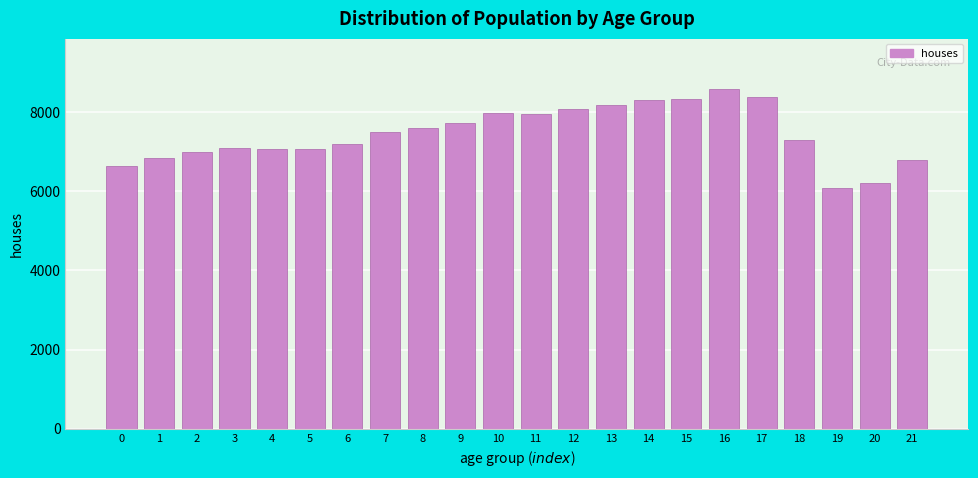

Read the value at 18, to the nearest 50.

7300